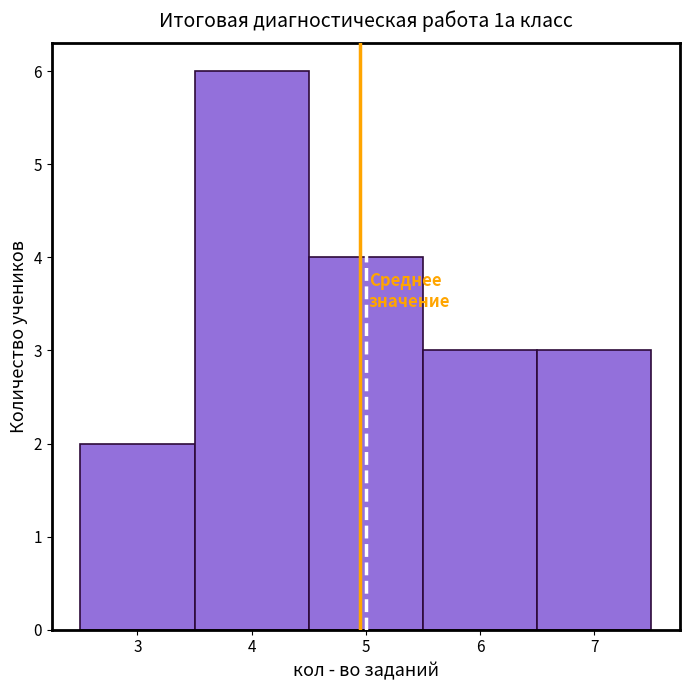

Reading left to right, list every bar in this chart as the range it spans on the x-axis followed by its height. The values are not printed on the chart, so give them approximately, as read against the axis.

2.5 to 3.5: 2
3.5 to 4.5: 6
4.5 to 5.5: 4
5.5 to 6.5: 3
6.5 to 7.5: 3